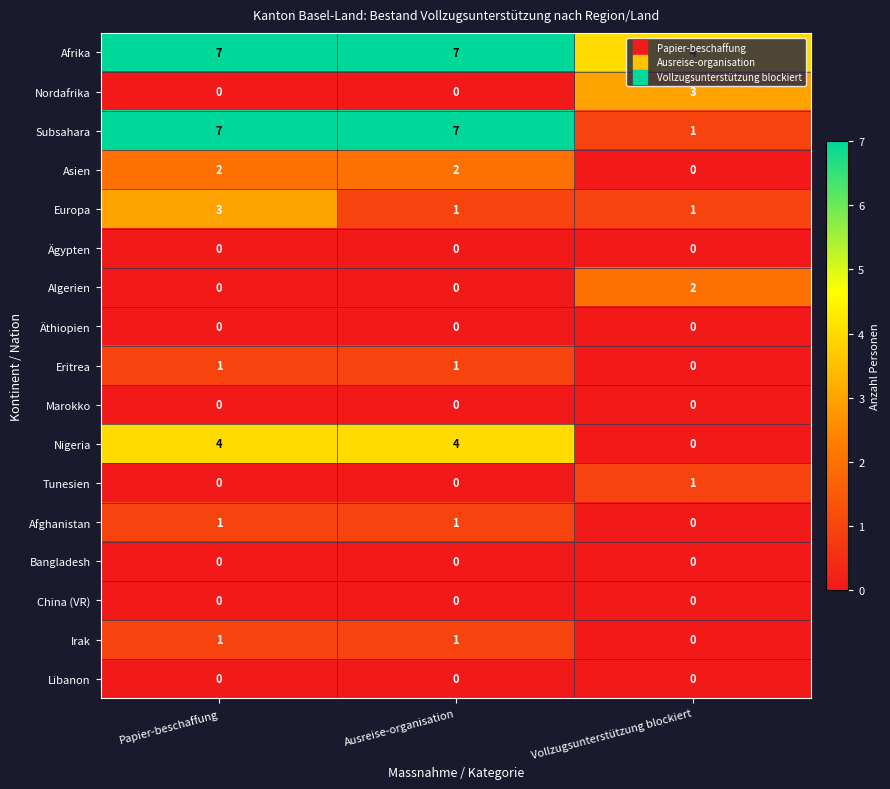

What is the maximum value for Nordafrika?

3